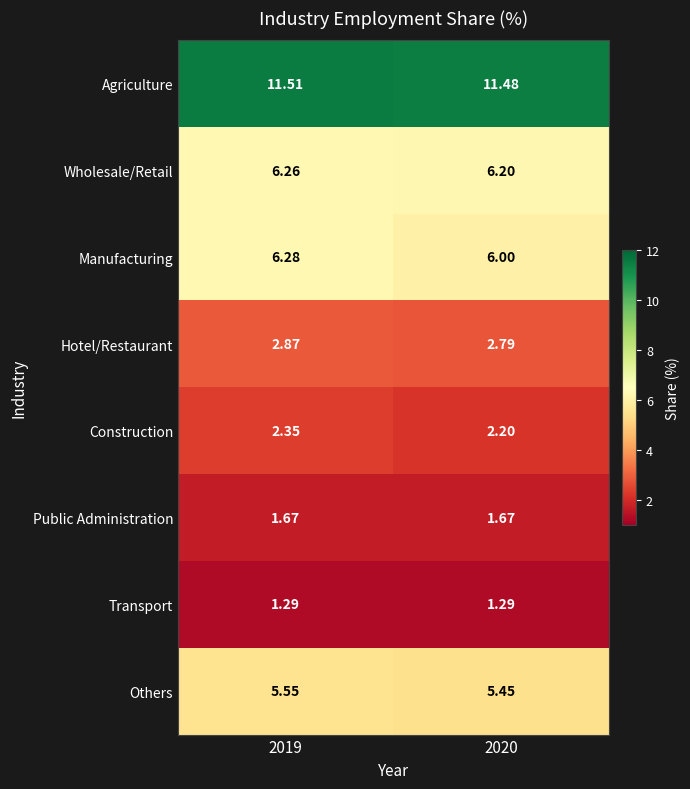

List the series in order of their peak value, highest first.

Agriculture, Manufacturing, Wholesale/Retail, Others, Hotel/Restaurant, Construction, Public Administration, Transport